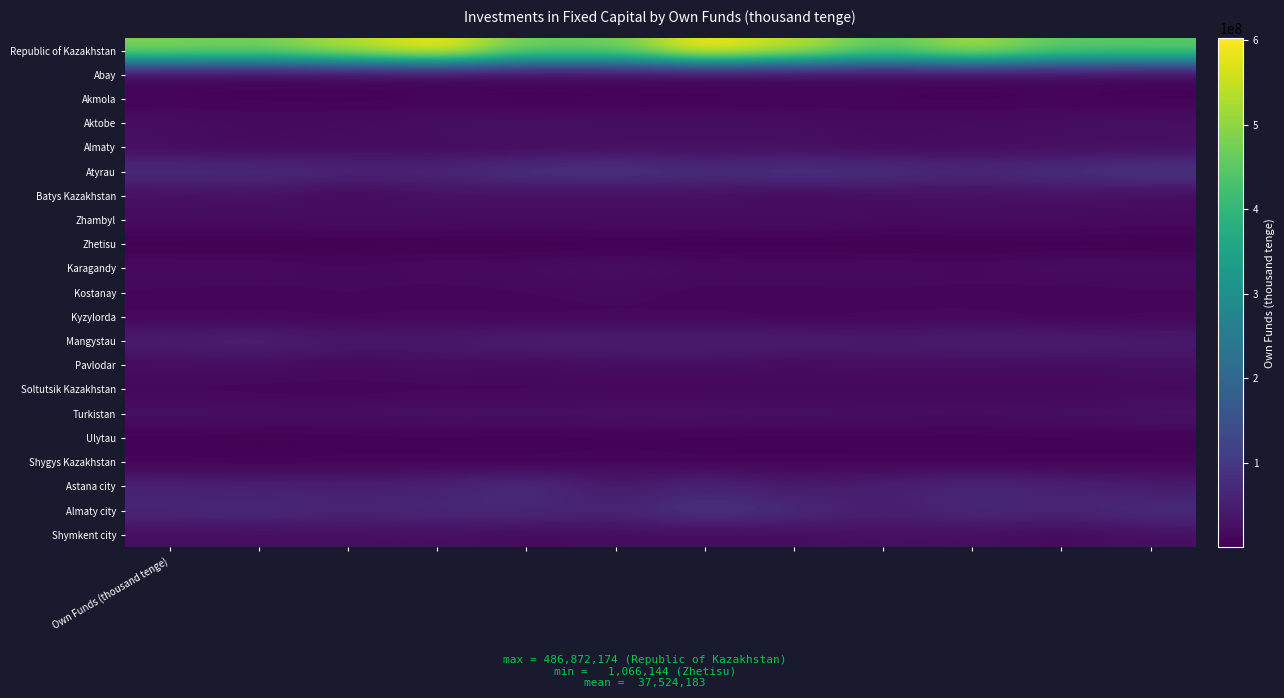

Which series has the widest spread of values?

Republic of Kazakhstan